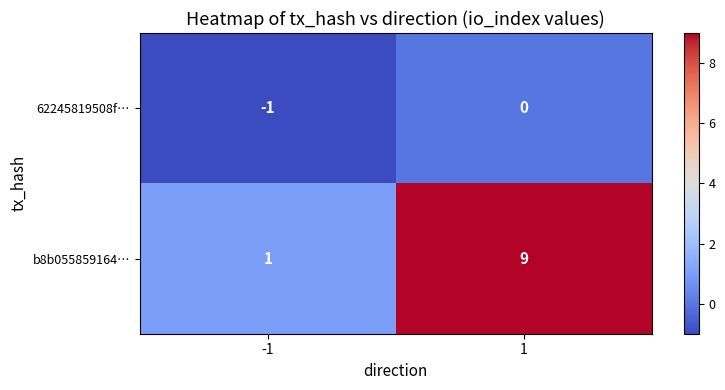

What is the difference between the maximum and minimum values in the b8b055859164… series?

8